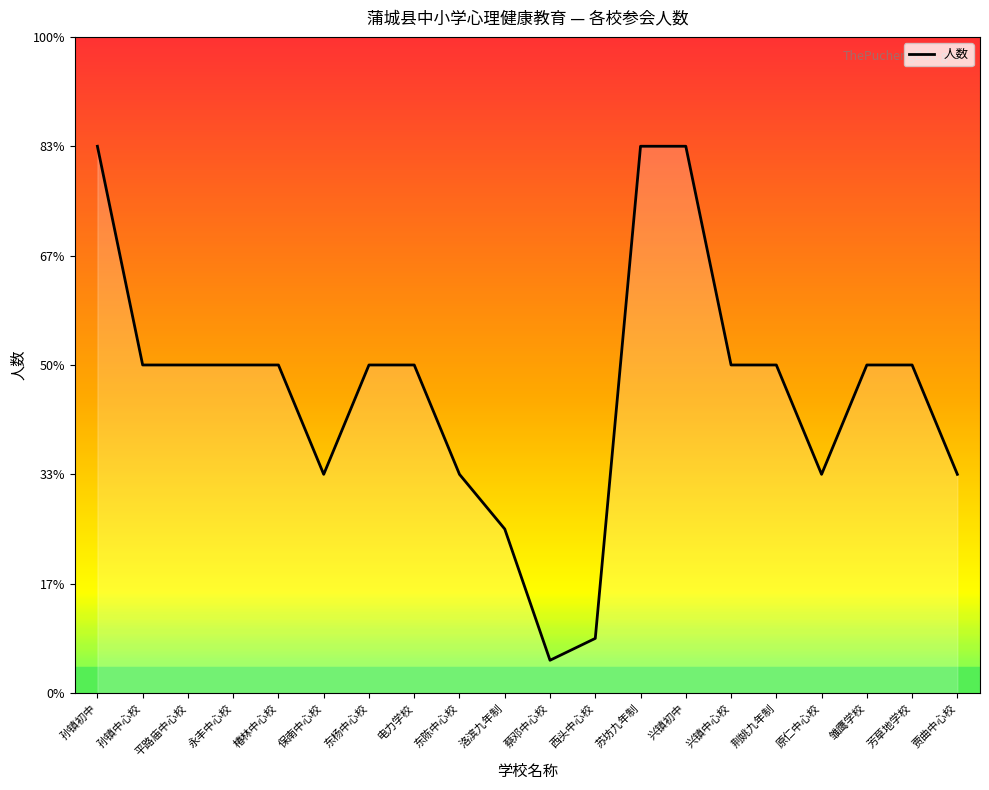

How many points are lower than both their immediate neighbors (excluding endpoints)?

3